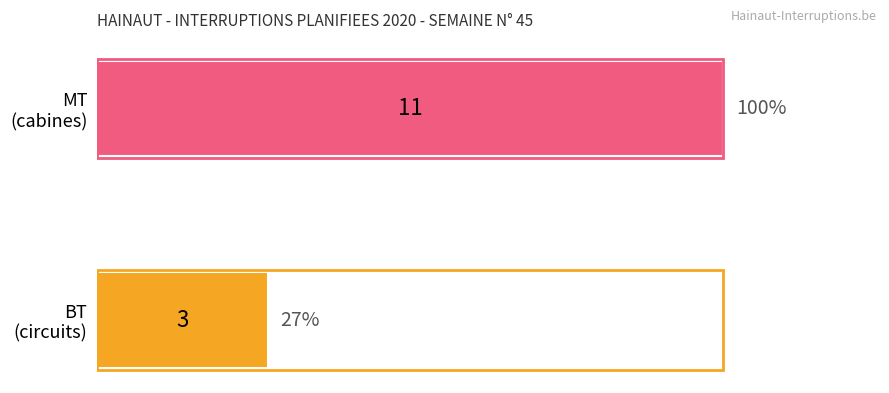

What is the maximum value shown in the chart?

11